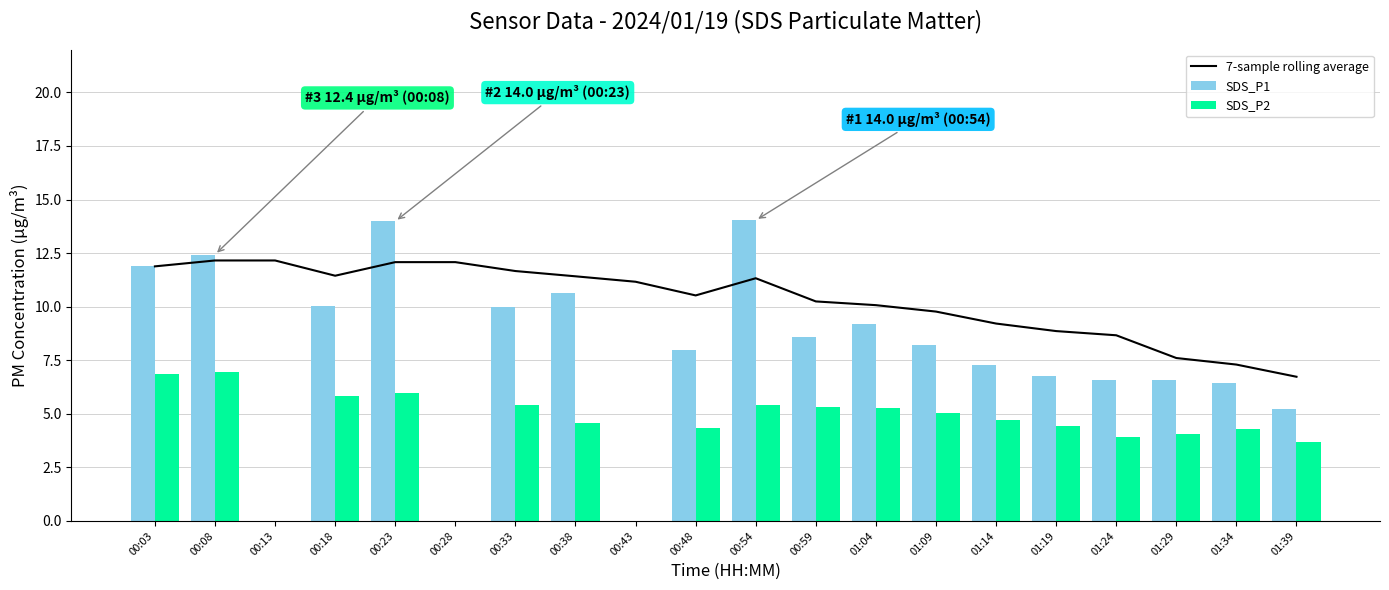

At how many categories does at least one series exceed 10?

13